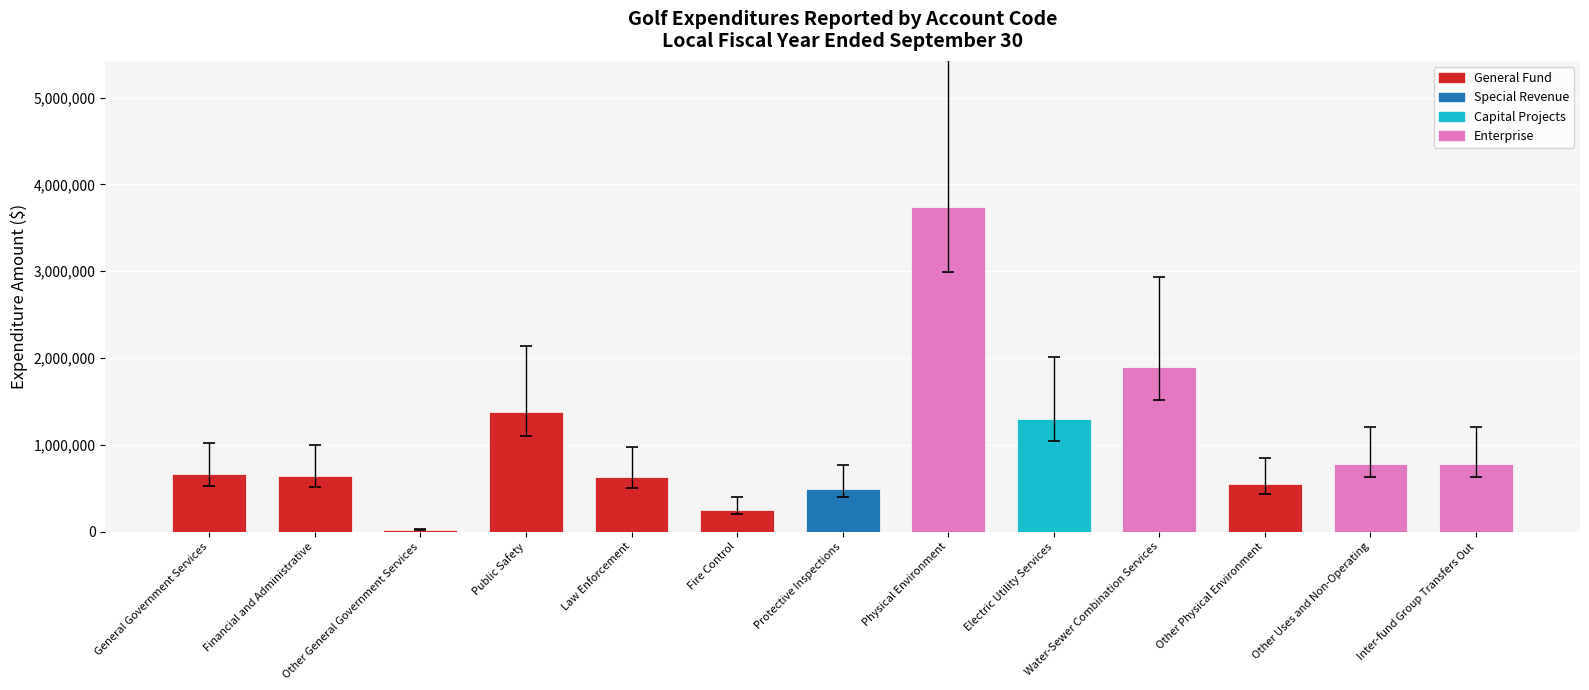

At which category does the chart reach its minimum across all series?

Other General Government Services